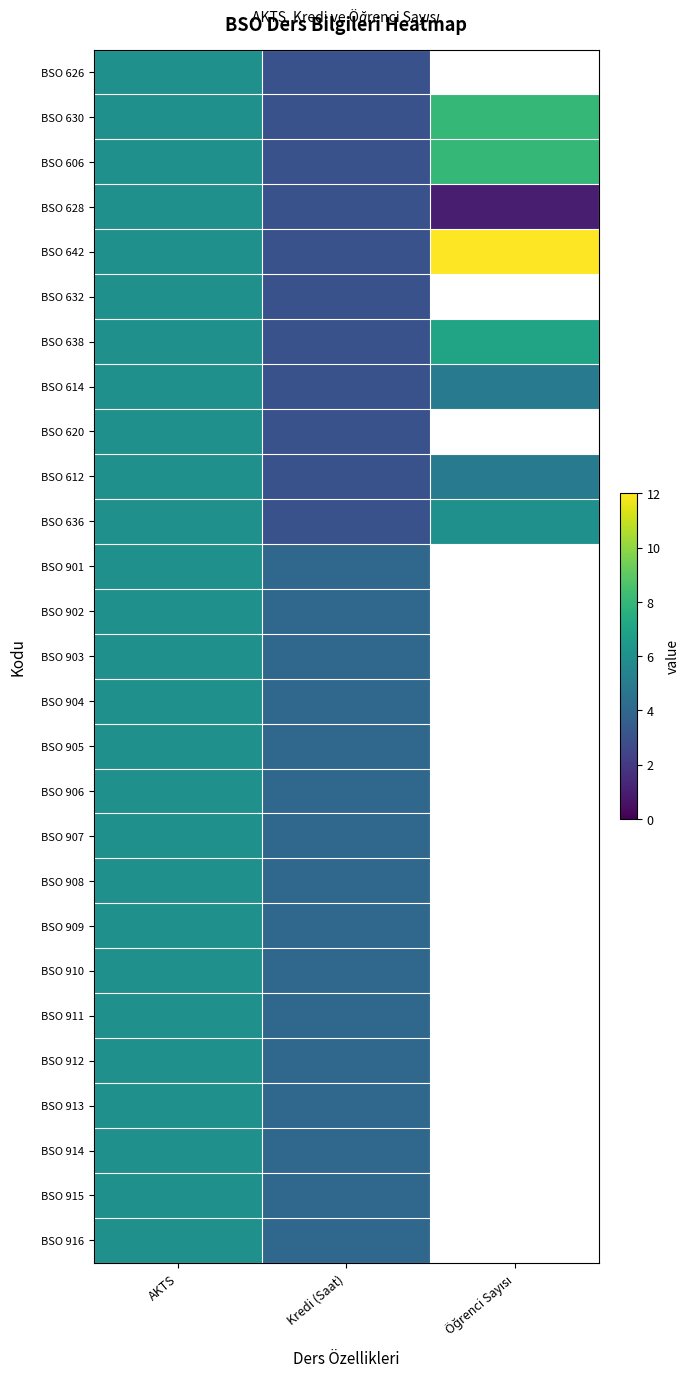

Which series has the largest range (max minus min)?

BSO 642